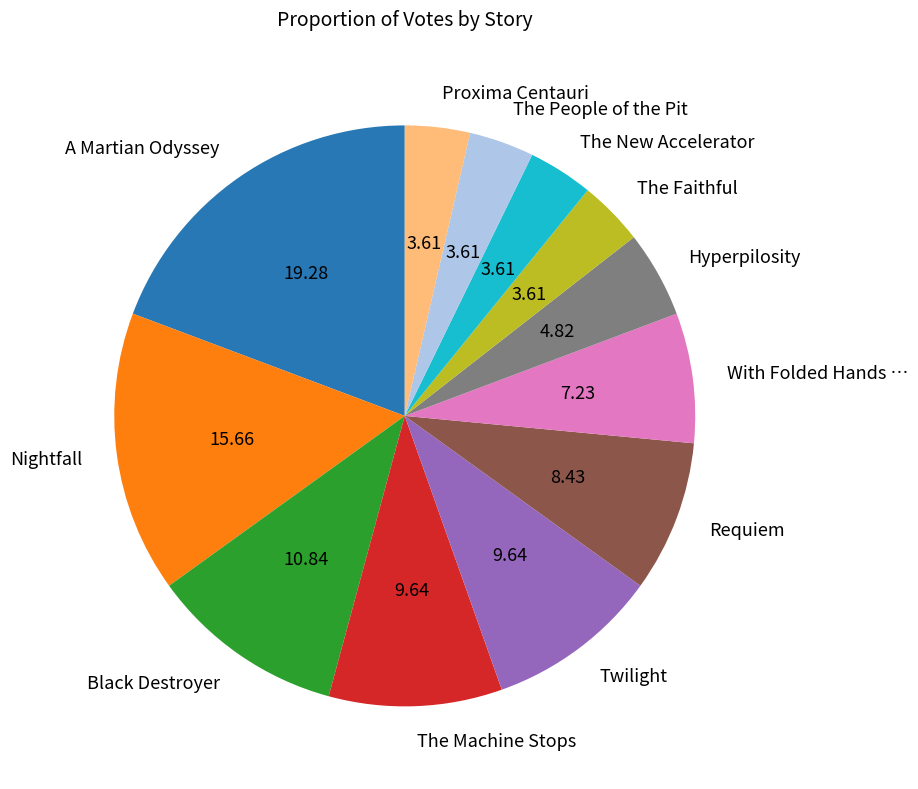

Do Nightfall and Hyperpilosity together represent more than half of the pie?

No